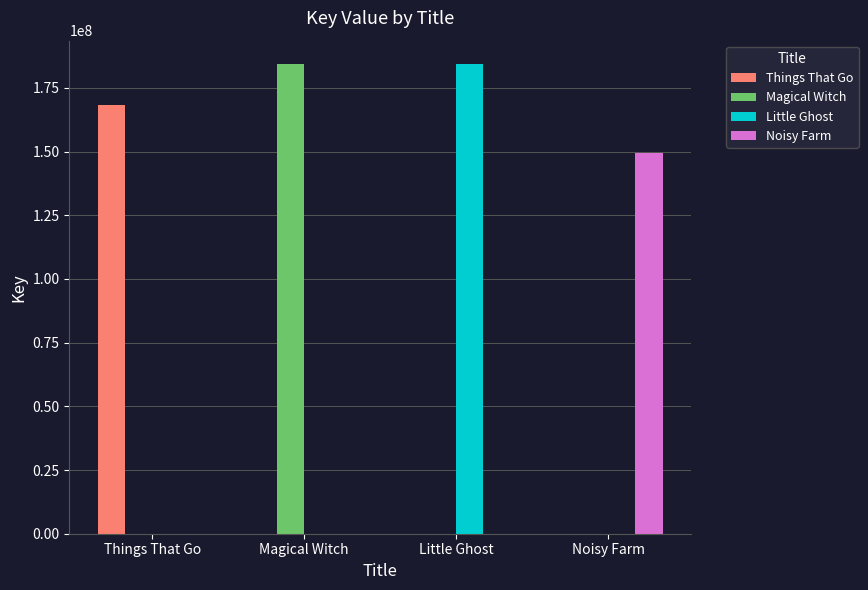

How many categories are shown in the chart?

4